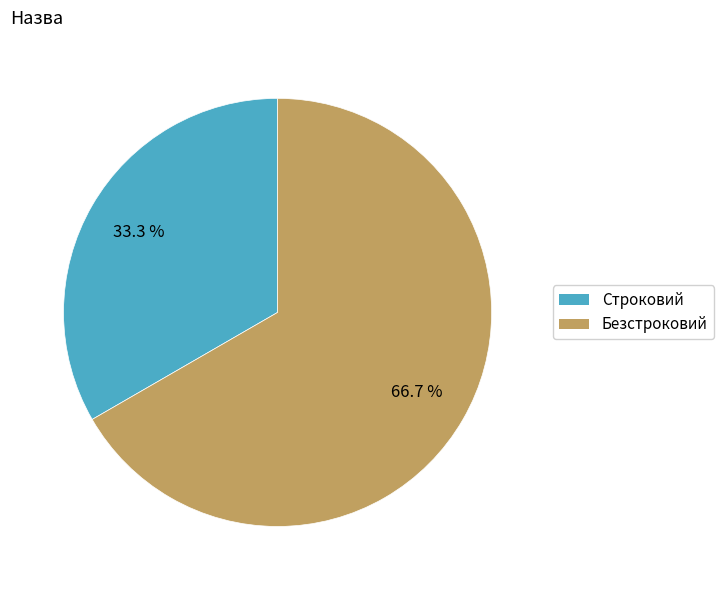

Combined, what portion of the pie is Строковий and Безстроковий?

100.0%